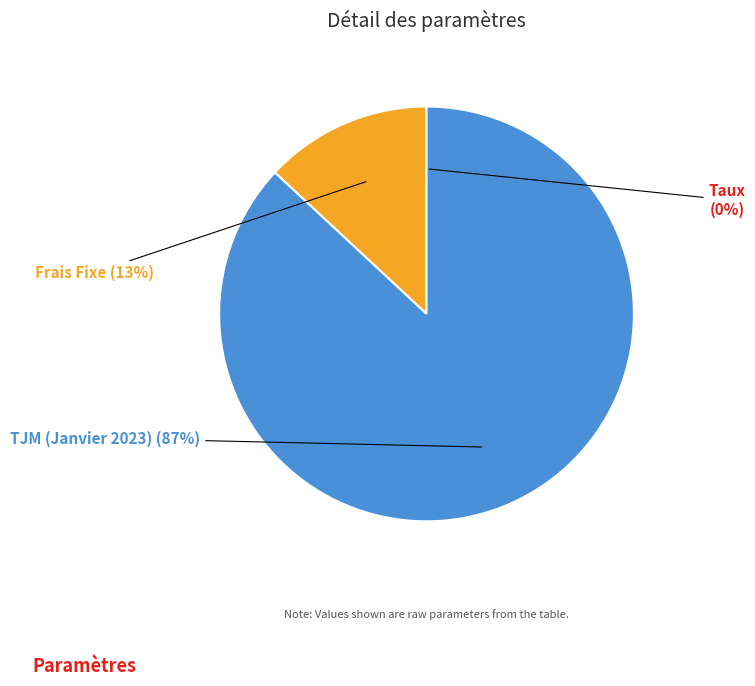

What is the majority slice?

TJM (Janvier 2023)